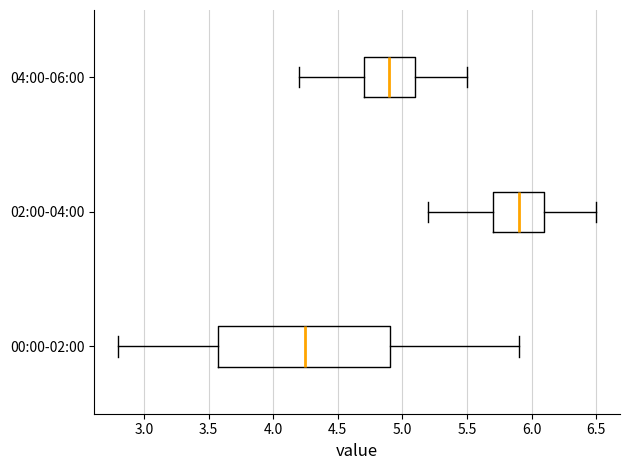

Reading bottom to top, transcribe this box plot: for each box, give where its median line is, the range the box spans, and where its two whiskers end, as read against the x-axis. The values are not printed on the chart, so give them approximately, as read against the axis.

00:00-02:00: median 4.25, box 3.55 to 4.90, whiskers 2.80 to 5.90
02:00-04:00: median 5.90, box 5.70 to 6.10, whiskers 5.20 to 6.50
04:00-06:00: median 4.90, box 4.70 to 5.10, whiskers 4.20 to 5.50